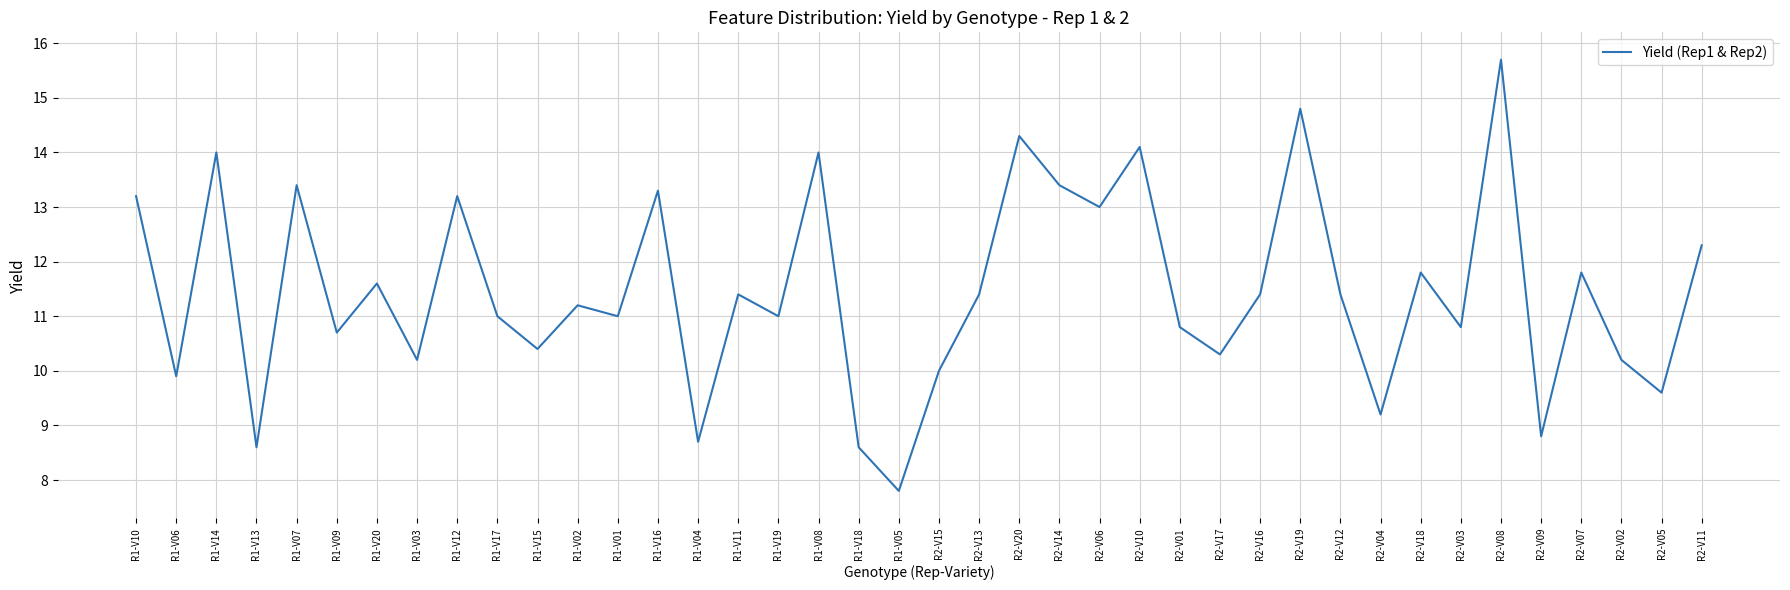

What is the difference between the values at R1-V16 and R1-V10?

0.1